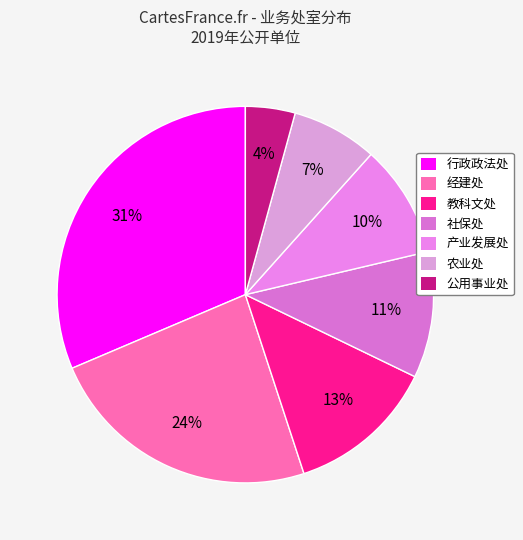

To the nearest percent, what percentage of the pie is 教科文处?

13%